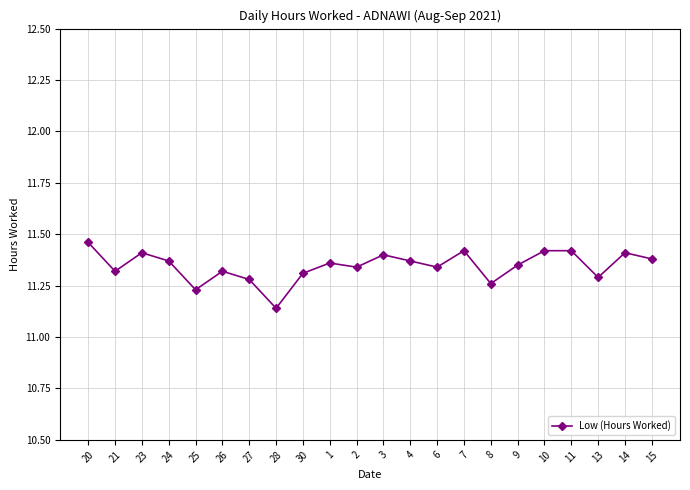

How many data points does each series have?

22